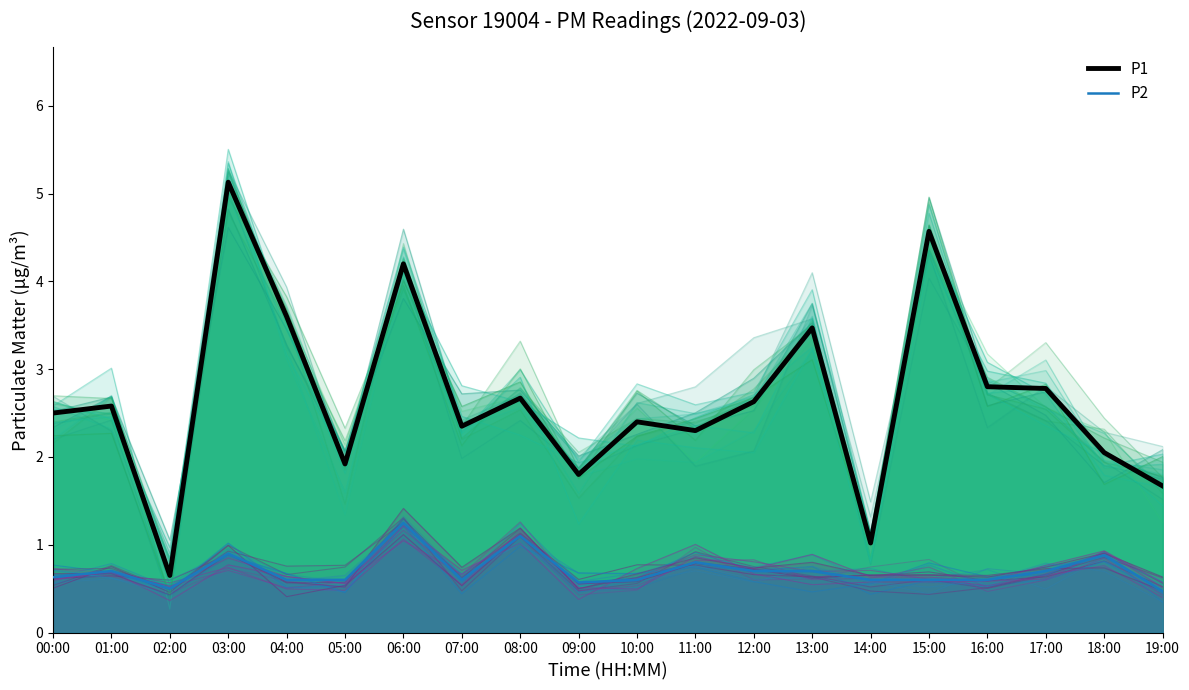

What is the total value across all series at 14:00?

1.6